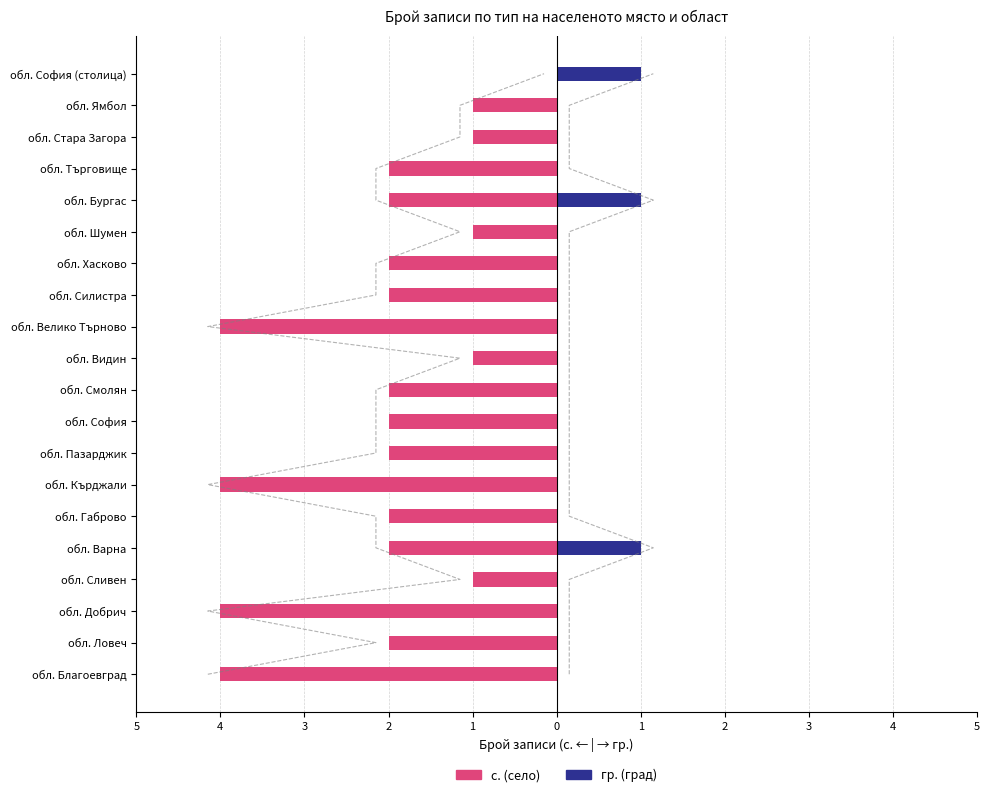

How many data points does each series have?

20